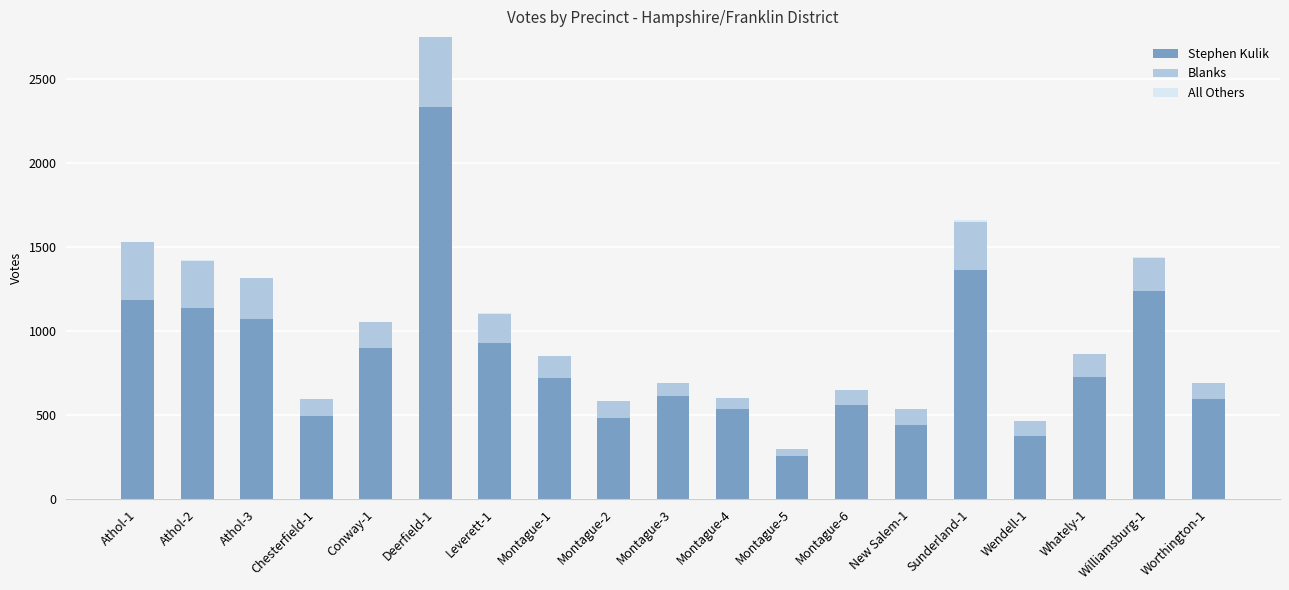

Which category has the highest value in the Stephen Kulik series?

Deerfield-1